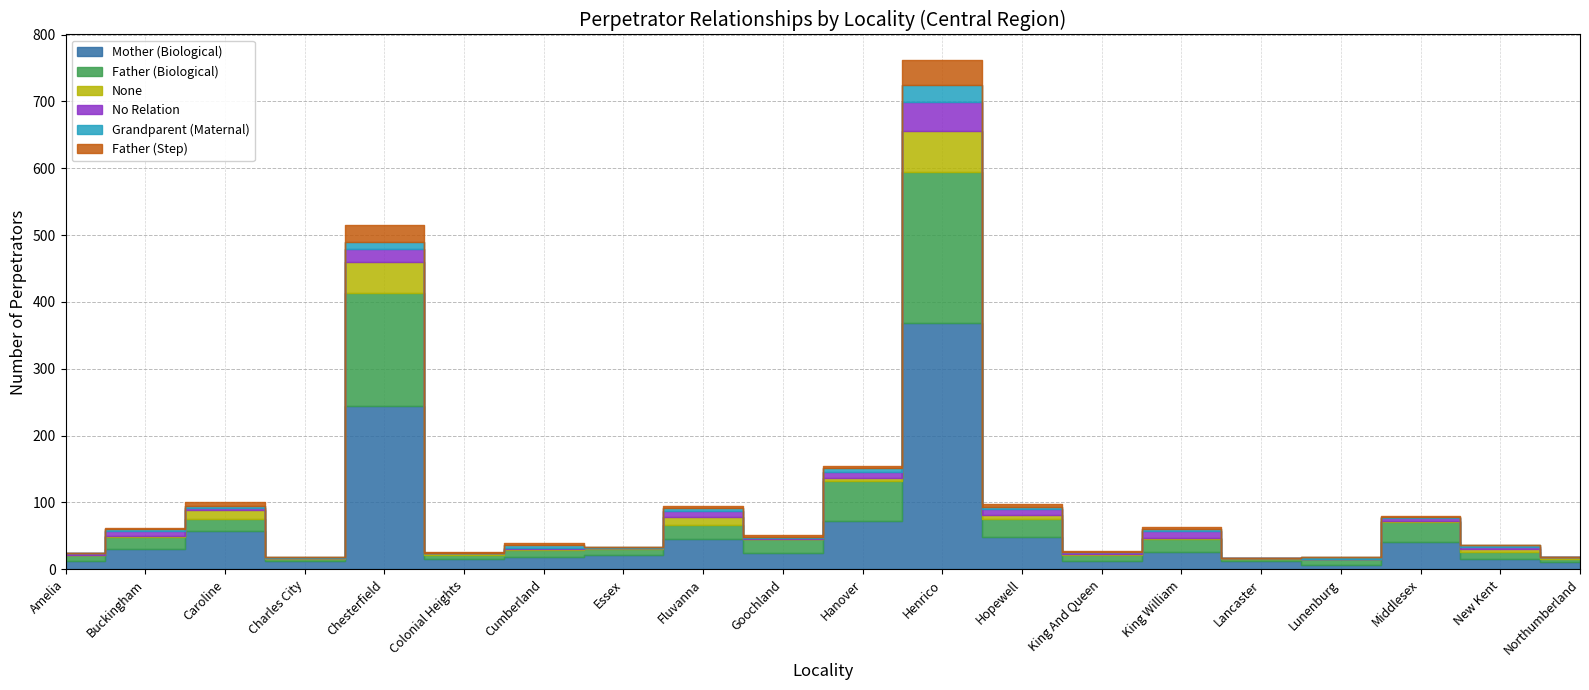

How many distinct data groups are displayed?

6